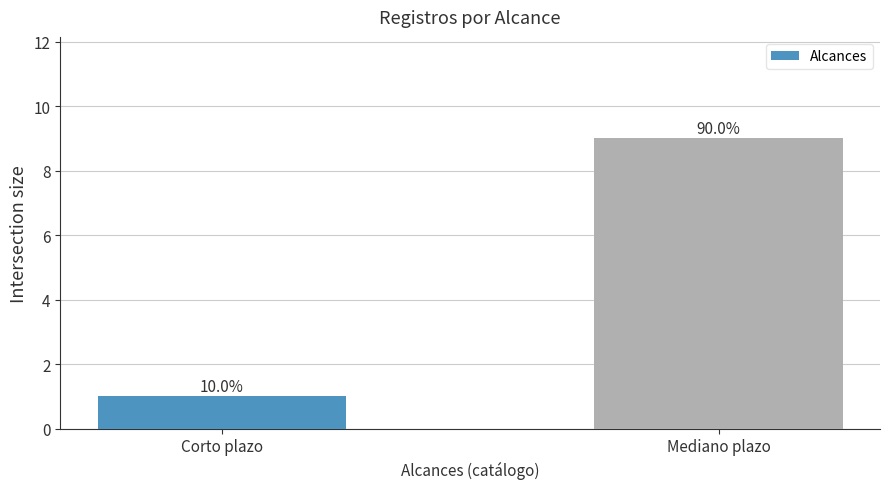

Does the chart contain stacked bars?

No